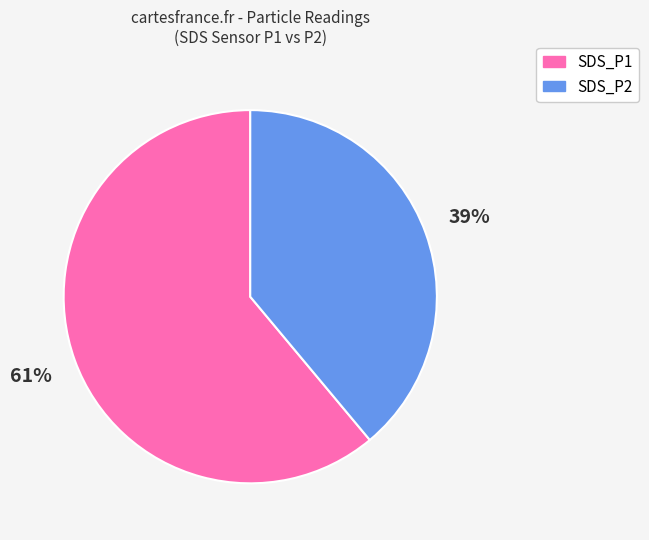

Does any single category account for the majority?

Yes